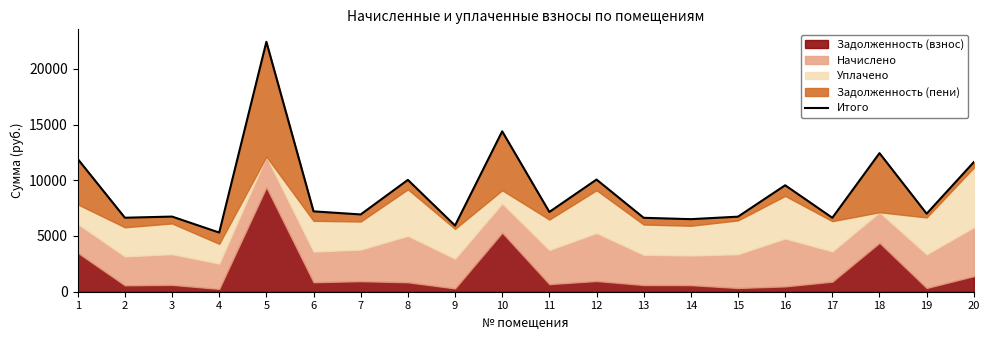

What is the change in value from 4 to 8?

+4725.9